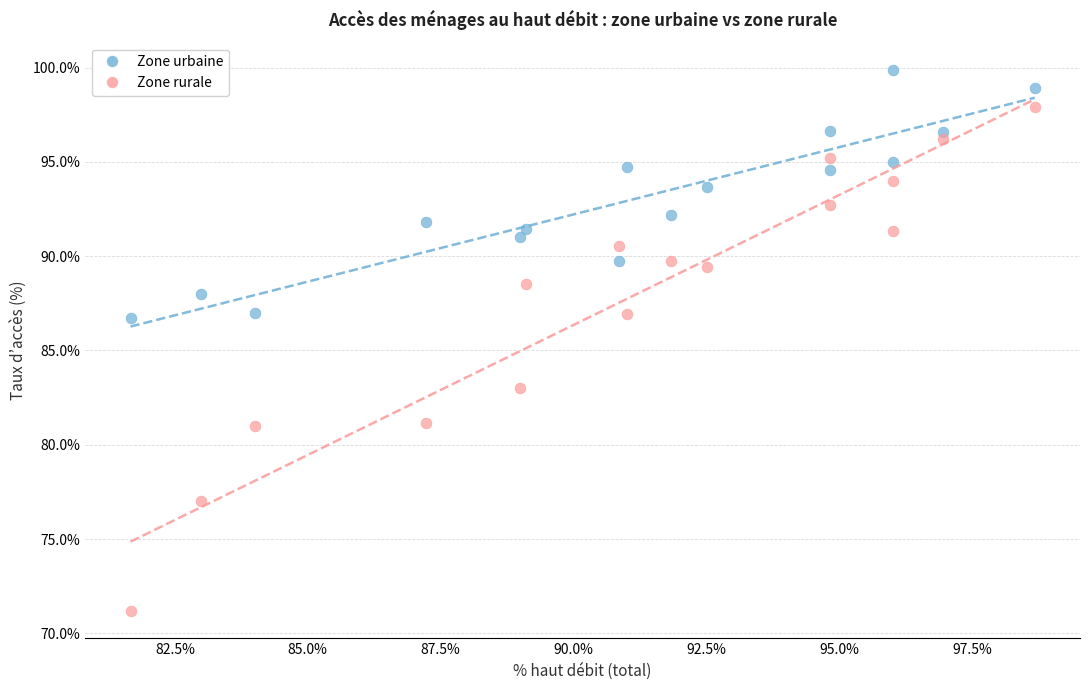

Which series reaches the minimum Y coordinate?

Zone rurale